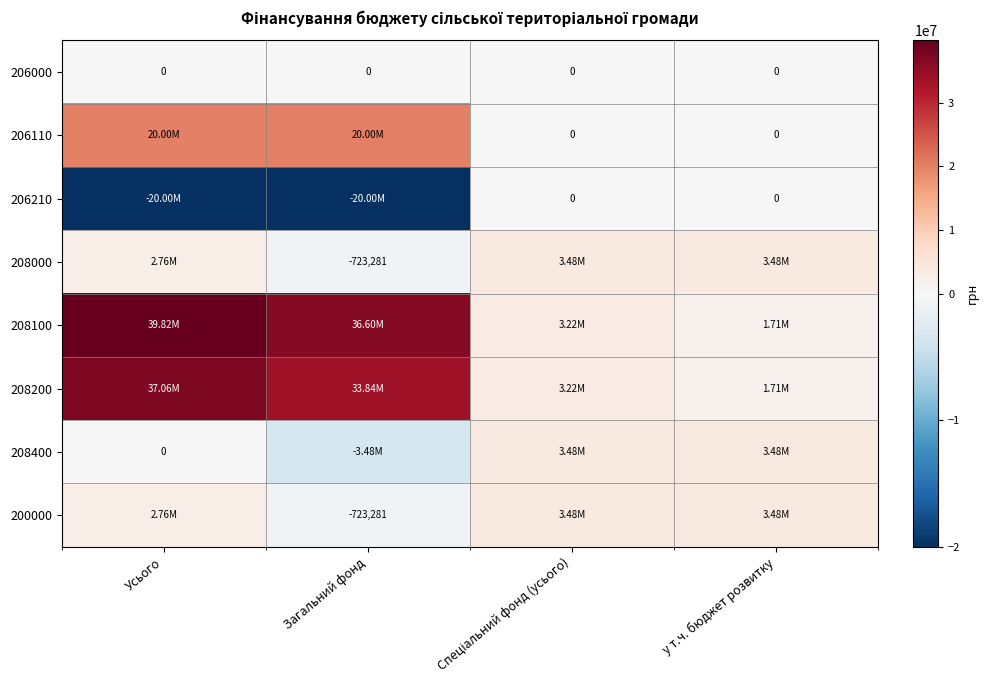

What is the maximum value shown in the chart?

39821803.7